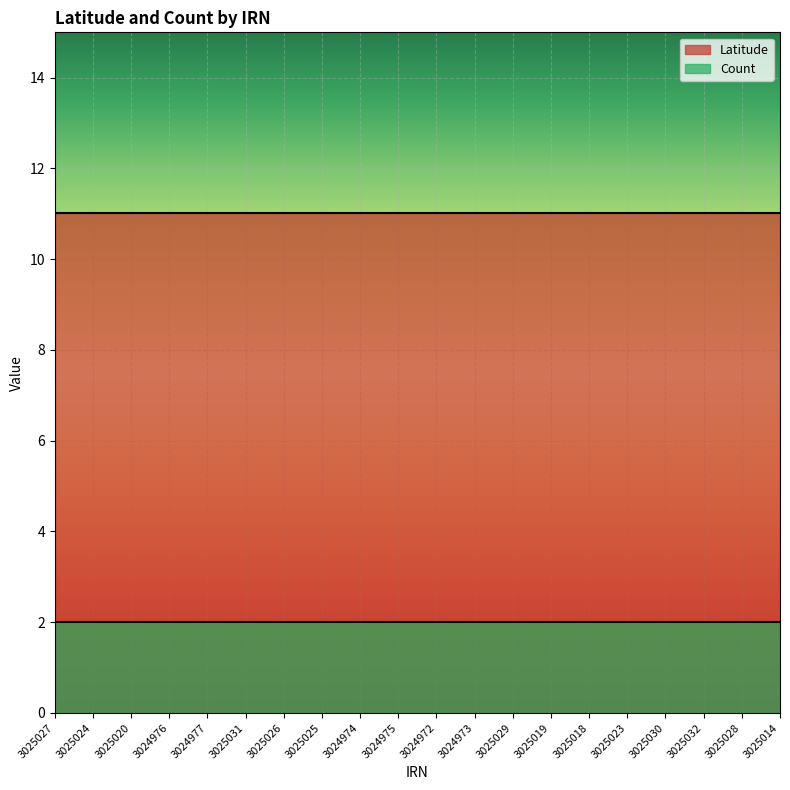

True or false: Latitude has a value of 11.0 at 3025030.

True